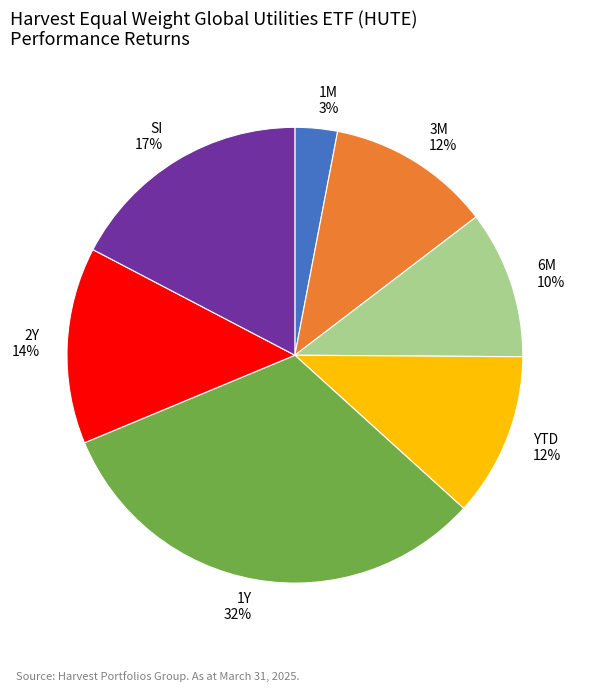

Which has a higher value, 6M 10% or 1M 3%?

6M 10%